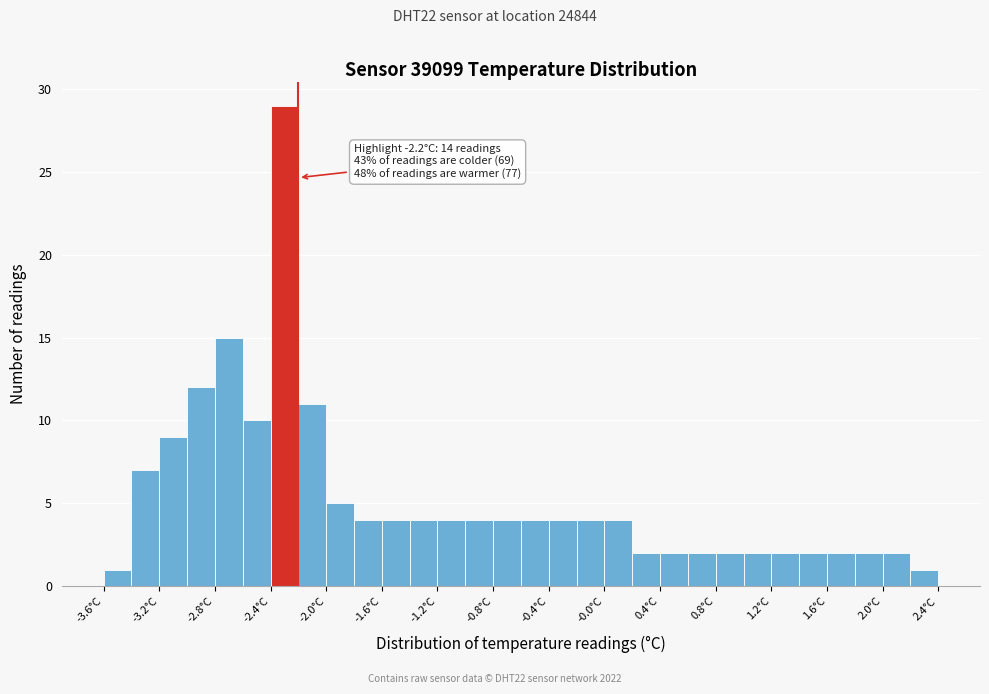

Over which range of the x-axis is the bar tallest?

-2.4 to -2.2